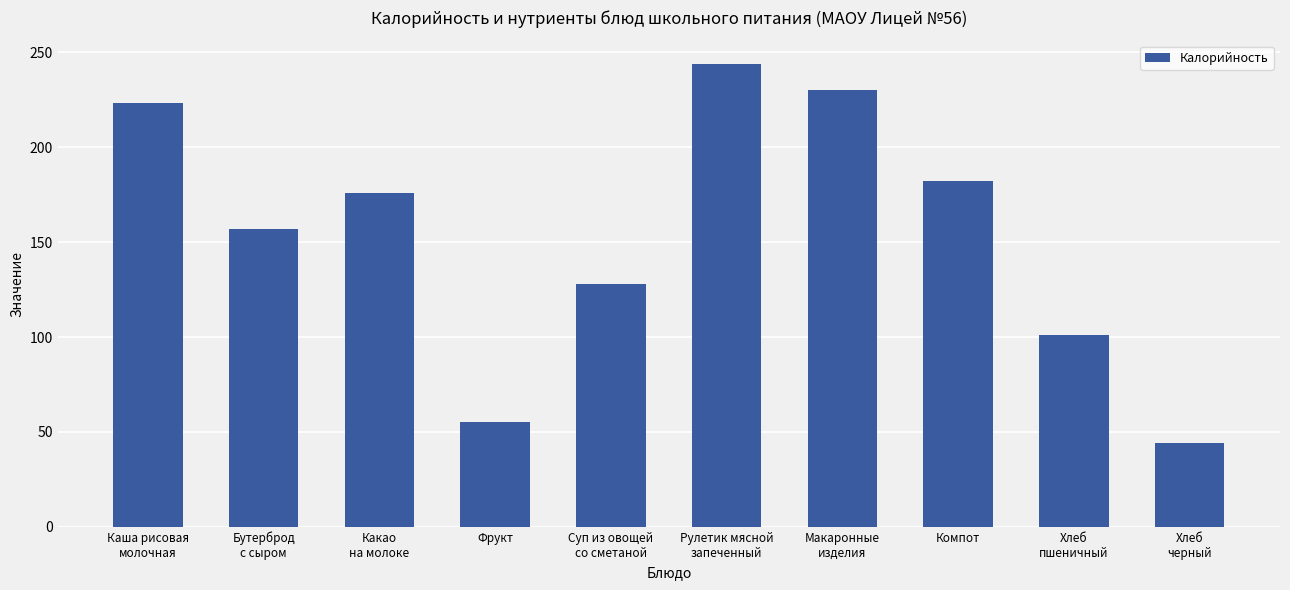

Reading left to right, extract all data points from this chart.

223	157	176	55	128	244	230	182	101	44